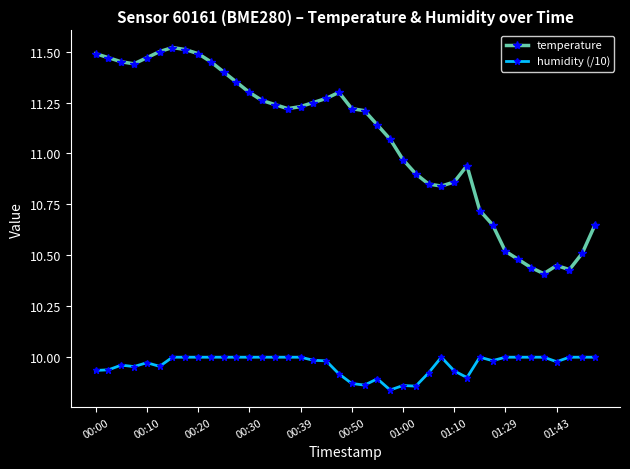

Which series has the largest total across all categories?

temperature